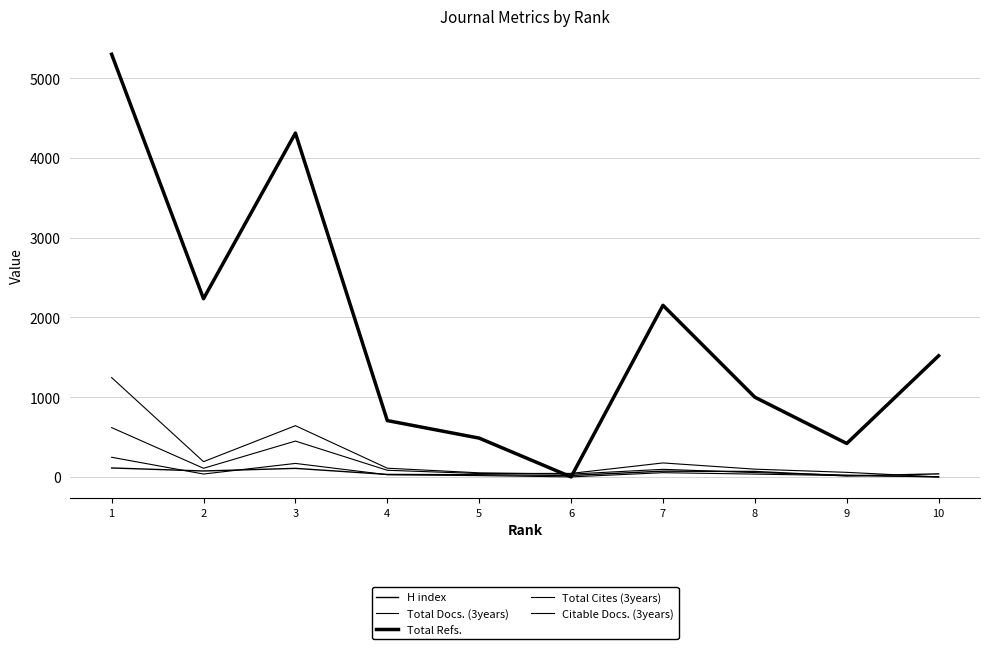

The Total Refs. series shows 4310 at 3. True or false?

True